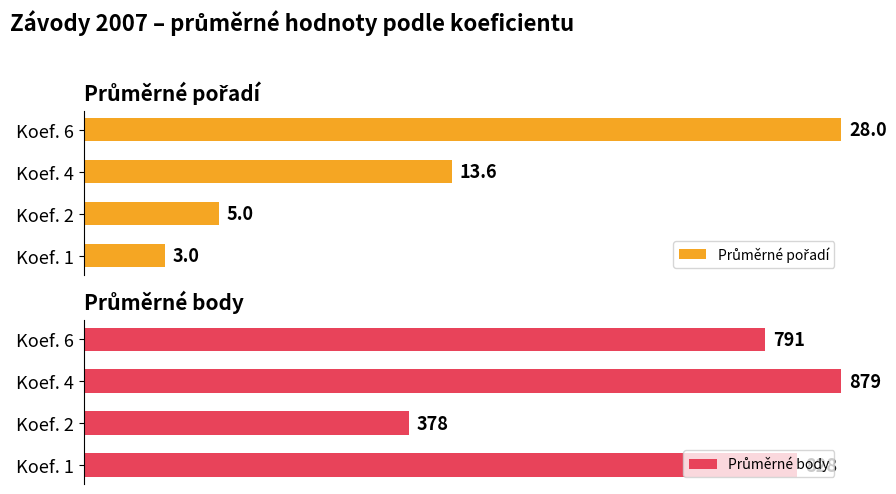

Which series has the widest spread of values?

Průměrné pořadí